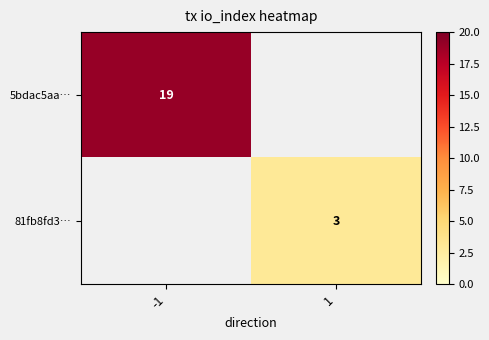

True or false: 5bdac5aa… has a value of 19 at -1.

True